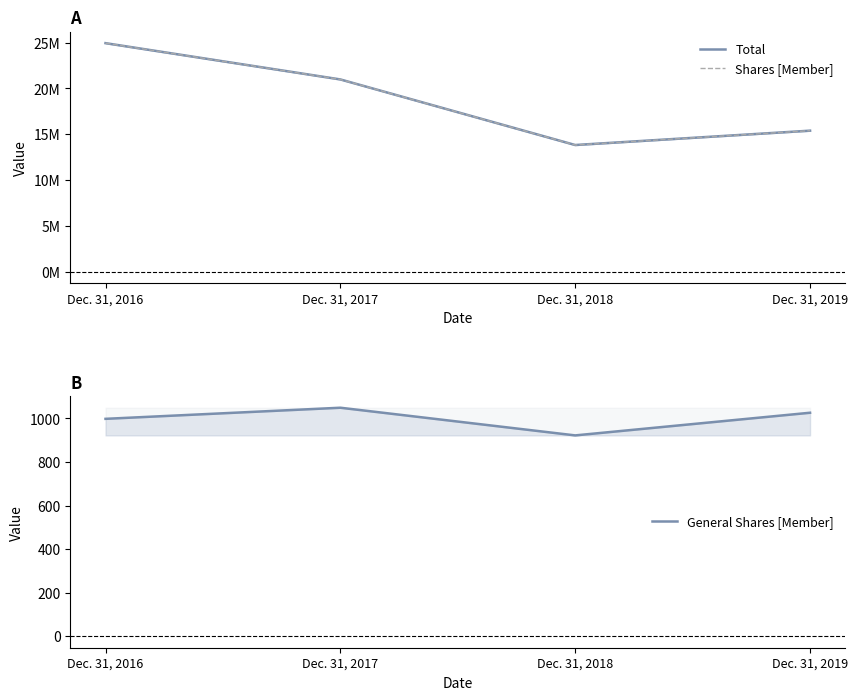

How many interior local valleys does the General Shares [Member] series have?

1